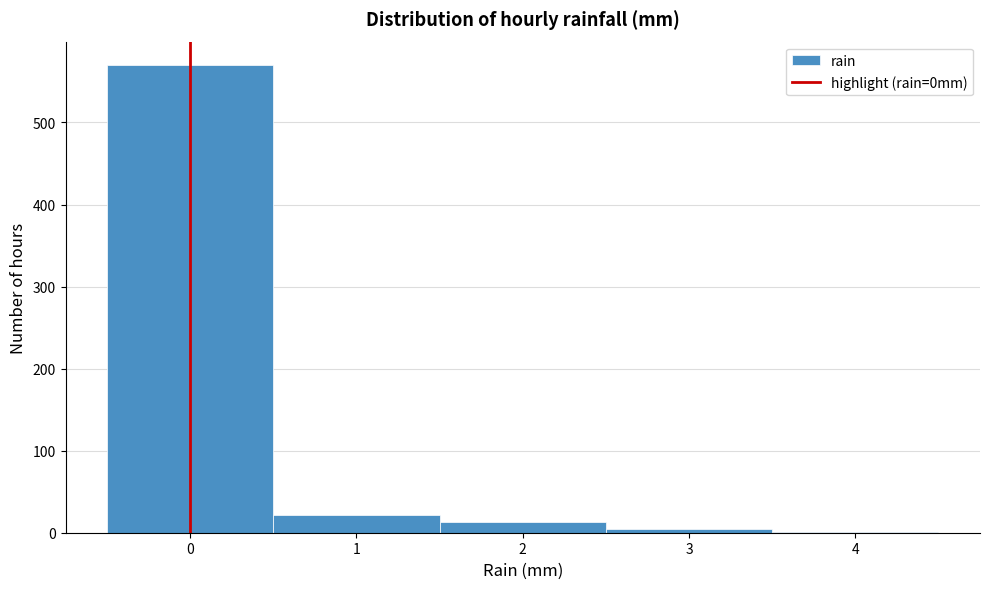

Reading left to right, transcribe this chart: for each bar, give the range it covers on the x-axis and its height. The values are not printed on the chart, so give them approximately, as read against the axis.

-0.5 to 0.5: 570
0.5 to 1.5: 20
1.5 to 2.5: 10
2.5 to 3.5: under 10
3.5 to 4.5: under 10